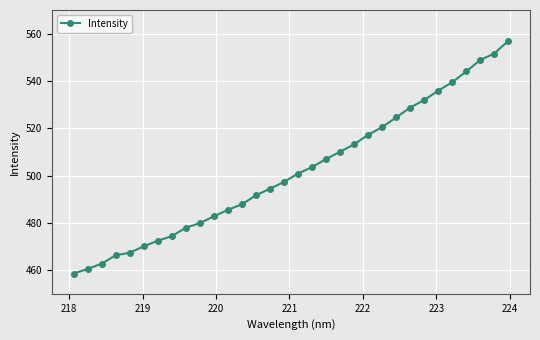

True or false: there are more than 0 points higher than both neighbors.

False